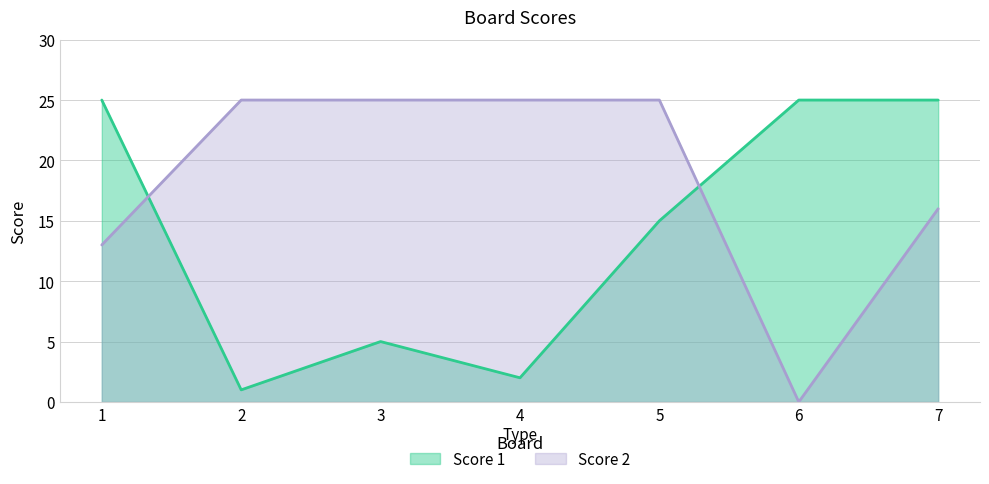

What is the difference between the Score 2 values at 1 and 5?

12